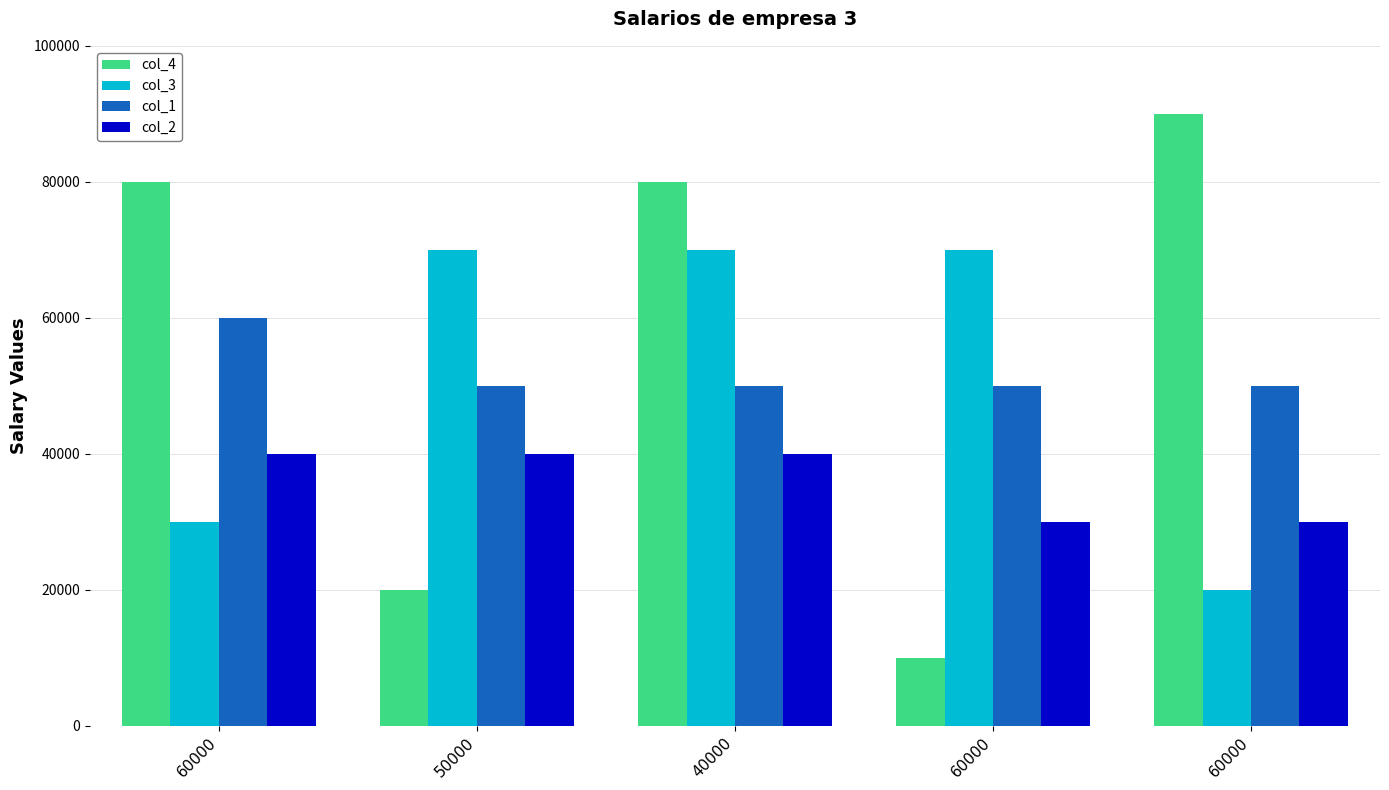

Is the value of col_3 at 50000 greater than the value of col_1 at 60000?

Yes